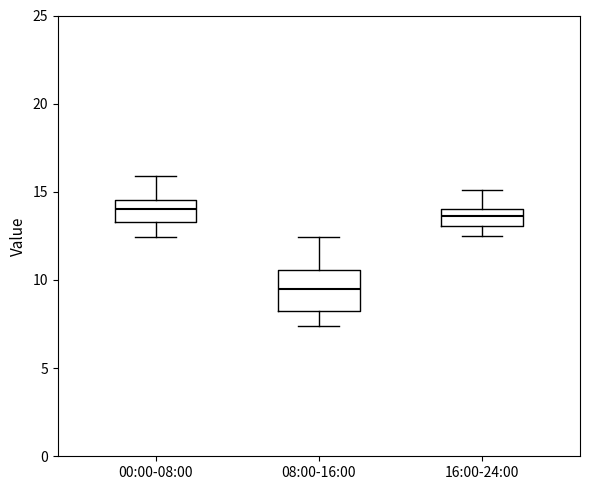

Which box is the tallest, from its lower edge to its upper edge?

08:00-16:00